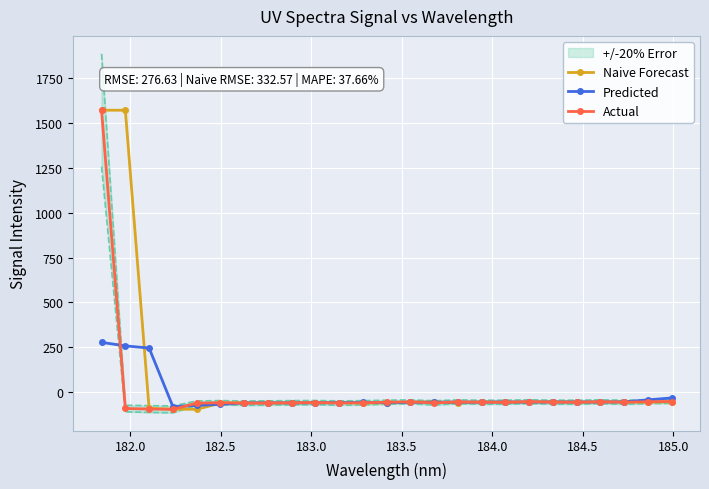

How many values in Naive Forecast are below zero?

23